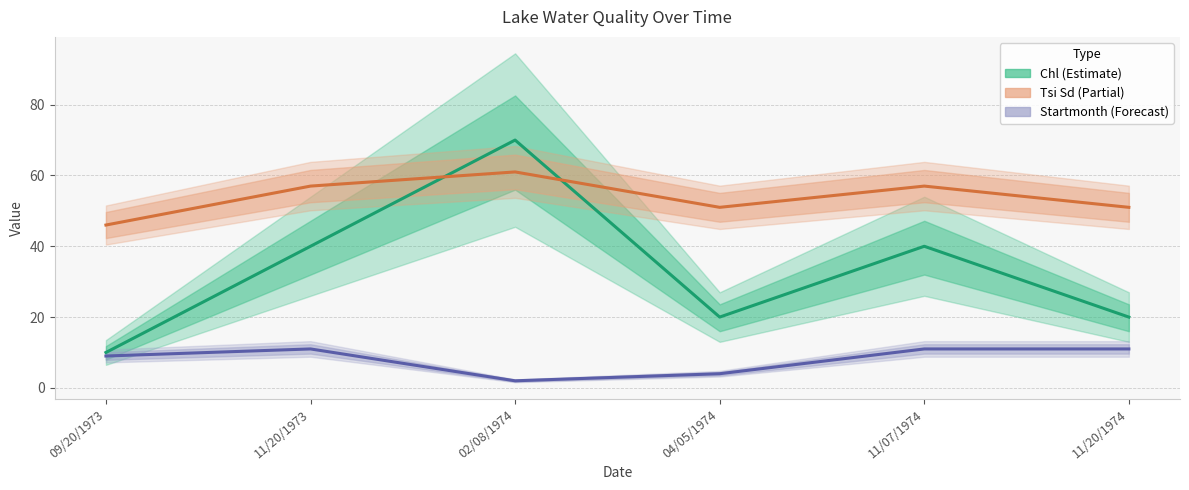

What is the sum of the Tsi Sd values at 04/05/1974 and 02/08/1974?

112